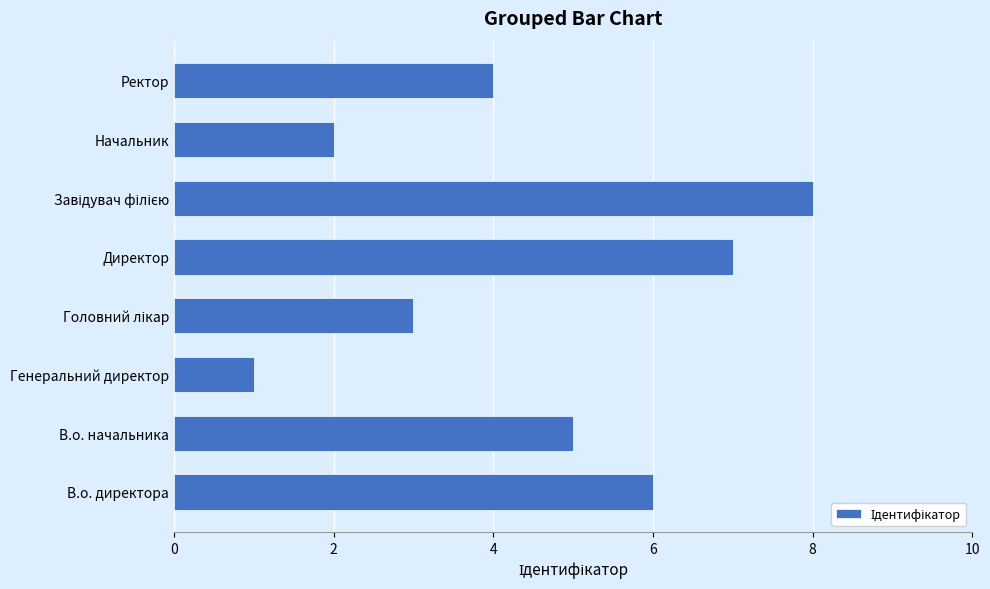

What is the ratio of the value at В.о. начальника to the value at В.о. директора?

0.8